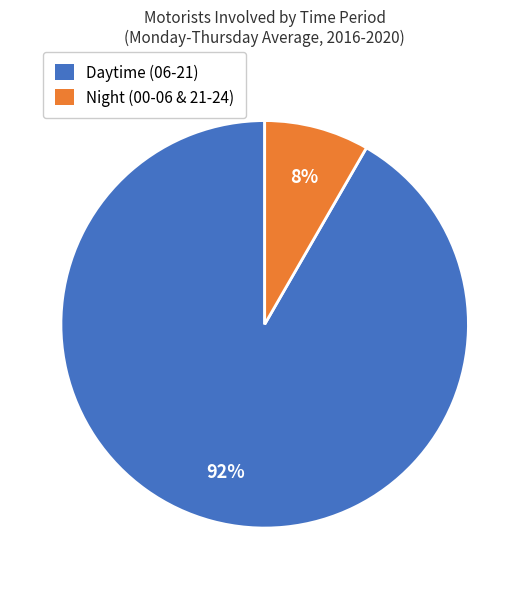

Is there any slice that represents more than half of the pie?

Yes